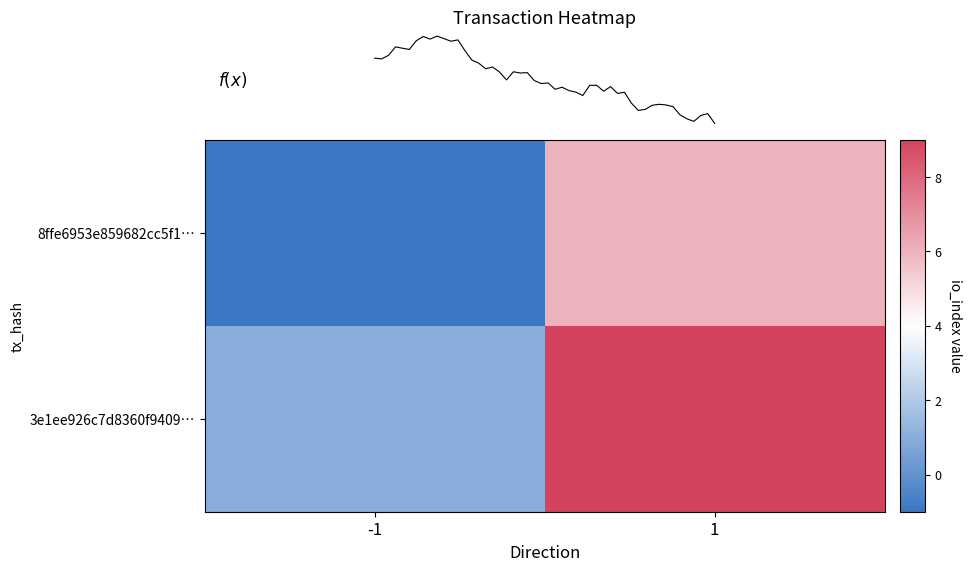

What value does the 3e1ee926c7d8360f9409caf581dfd44f4b61031 series have at 0?

1